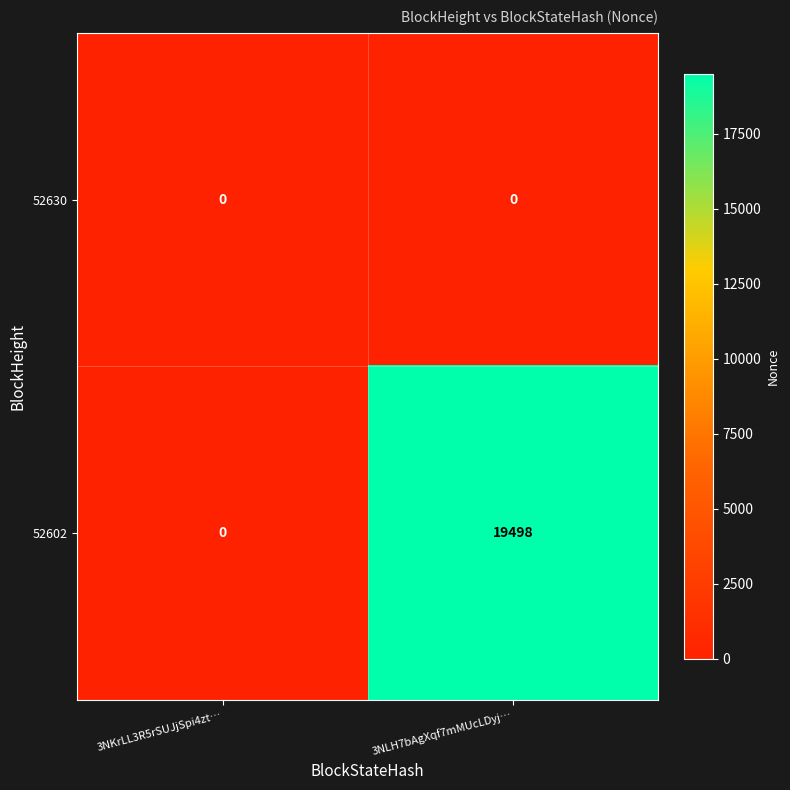

Which series has the largest total across all categories?

52602